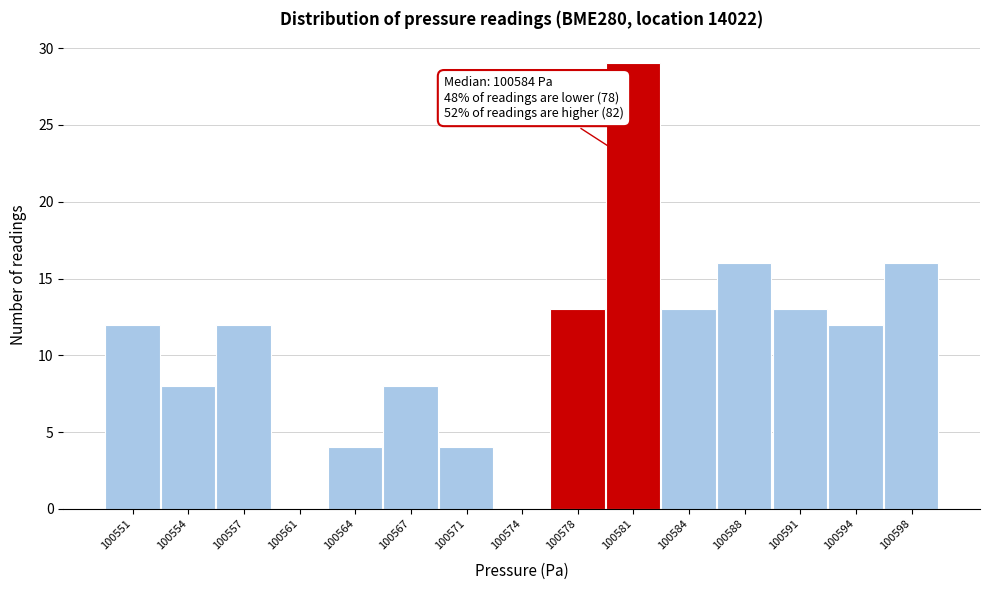

Reading left to right, transcribe all the data shown in this chart.

100551=12	100554=8	100557=12	100561=0	100564=4	100567=8	100571=4	100574=0	100578=13	100581=29	100584=13	100588=16	100591=13	100594=12	100598=16